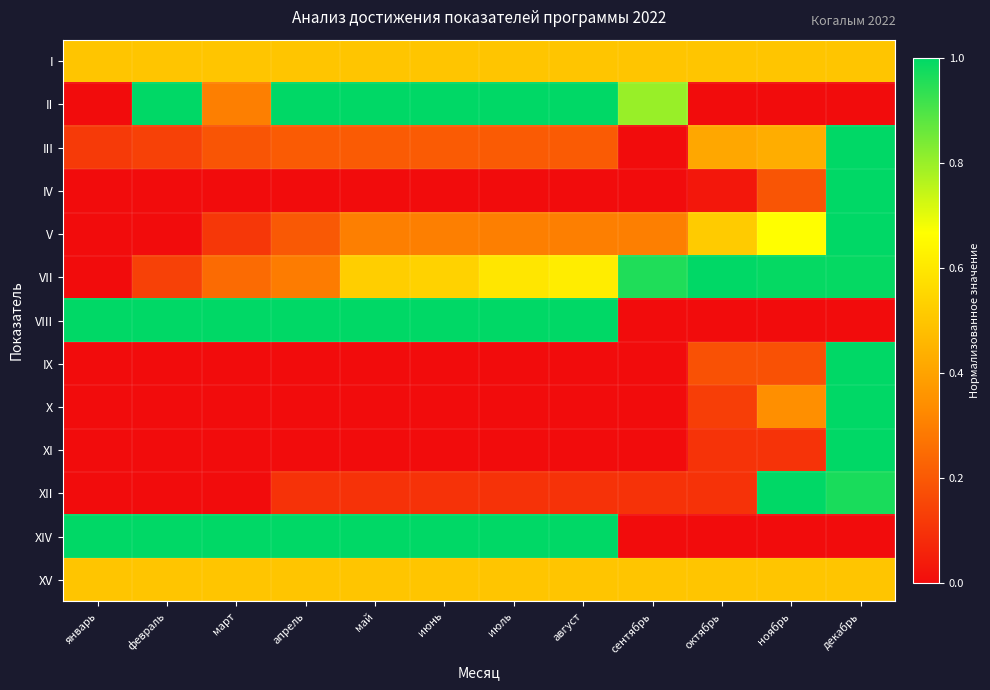

Reading left to right, extract all data points from this chart.

I: январь=0.5	февраль=0.5	март=0.5	апрель=0.5	май=0.5	июнь=0.5	июль=0.5	август=0.5	сентябрь=0.5	октябрь=0.5	ноябрь=0.5	декабрь=0.5
II: январь=0.0	февраль=1.0	март=0.3	апрель=1.0	май=1.0	июнь=1.0	июль=1.0	август=1.0	сентябрь=0.8	октябрь=0.0	ноябрь=0.0	декабрь=0.0
III: январь=0.1	февраль=0.1	март=0.2	апрель=0.2	май=0.2	июнь=0.2	июль=0.2	август=0.2	сентябрь=0.0	октябрь=0.4	ноябрь=0.4	декабрь=1.0
IV: январь=0.0	февраль=0.0	март=0.0	апрель=0.0	май=0.0	июнь=0.0	июль=0.0	август=0.0	сентябрь=0.0	октябрь=0.0	ноябрь=0.2	декабрь=1.0
V: январь=0.0	февраль=0.0	март=0.1	апрель=0.2	май=0.3	июнь=0.3	июль=0.3	август=0.3	сентябрь=0.3	октябрь=0.5	ноябрь=0.7	декабрь=1.0
VII: январь=0.0	февраль=0.1	март=0.2	апрель=0.3	май=0.5	июнь=0.5	июль=0.6	август=0.6	сентябрь=1.0	октябрь=1.0	ноябрь=1.0	декабрь=1.0
VIII: январь=1.0	февраль=1.0	март=1.0	апрель=1.0	май=1.0	июнь=1.0	июль=1.0	август=1.0	сентябрь=0.0	октябрь=0.0	ноябрь=0.0	декабрь=0.0
IX: январь=0.0	февраль=0.0	март=0.0	апрель=0.0	май=0.0	июнь=0.0	июль=0.0	август=0.0	сентябрь=0.0	октябрь=0.2	ноябрь=0.2	декабрь=1.0
X: январь=0.0	февраль=0.0	март=0.0	апрель=0.0	май=0.0	июнь=0.0	июль=0.0	август=0.0	сентябрь=0.0	октябрь=0.1	ноябрь=0.3	декабрь=1.0
XI: январь=0.0	февраль=0.0	март=0.0	апрель=0.0	май=0.0	июнь=0.0	июль=0.0	август=0.0	сентябрь=0.0	октябрь=0.1	ноябрь=0.1	декабрь=1.0
XII: январь=0.0	февраль=0.0	март=0.0	апрель=0.1	май=0.1	июнь=0.1	июль=0.1	август=0.1	сентябрь=0.1	октябрь=0.1	ноябрь=1.0	декабрь=1.0
XIV: январь=1.0	февраль=1.0	март=1.0	апрель=1.0	май=1.0	июнь=1.0	июль=1.0	август=1.0	сентябрь=0.0	октябрь=0.0	ноябрь=0.0	декабрь=0.0
XV: январь=0.5	февраль=0.5	март=0.5	апрель=0.5	май=0.5	июнь=0.5	июль=0.5	август=0.5	сентябрь=0.5	октябрь=0.5	ноябрь=0.5	декабрь=0.5